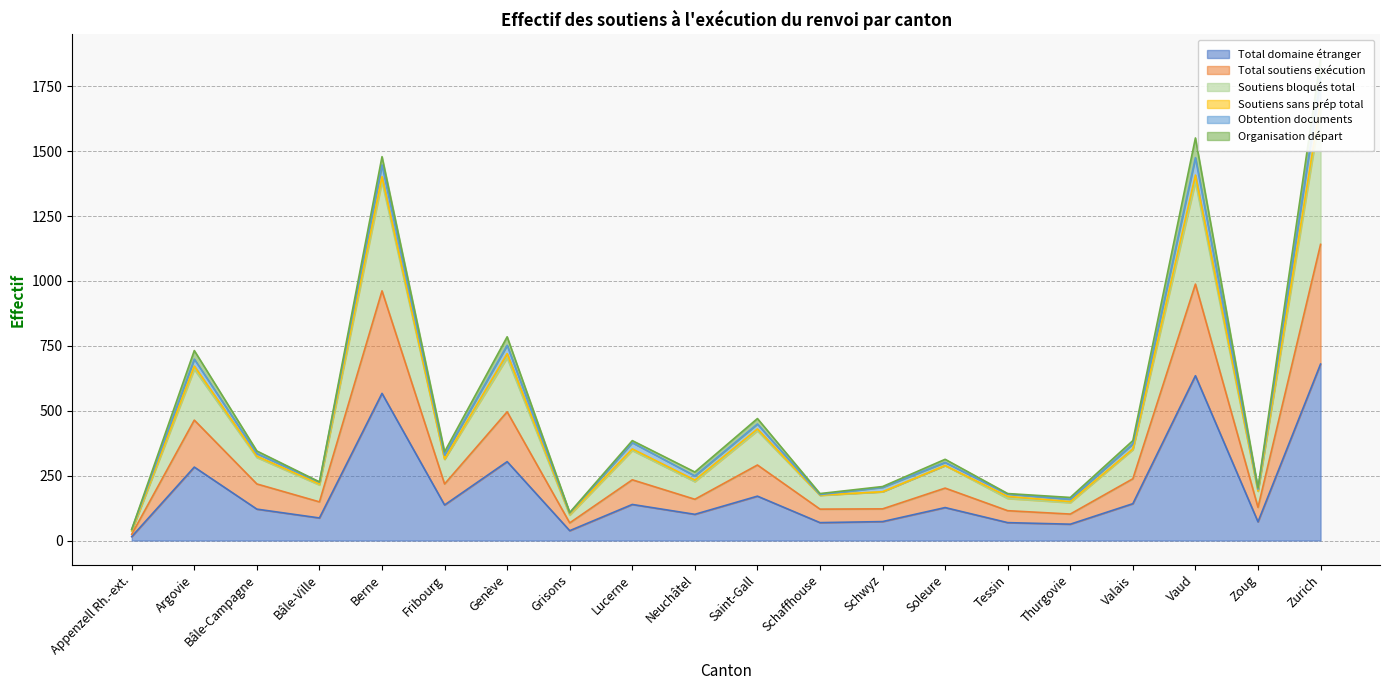

What position from the right is Vaud?

3